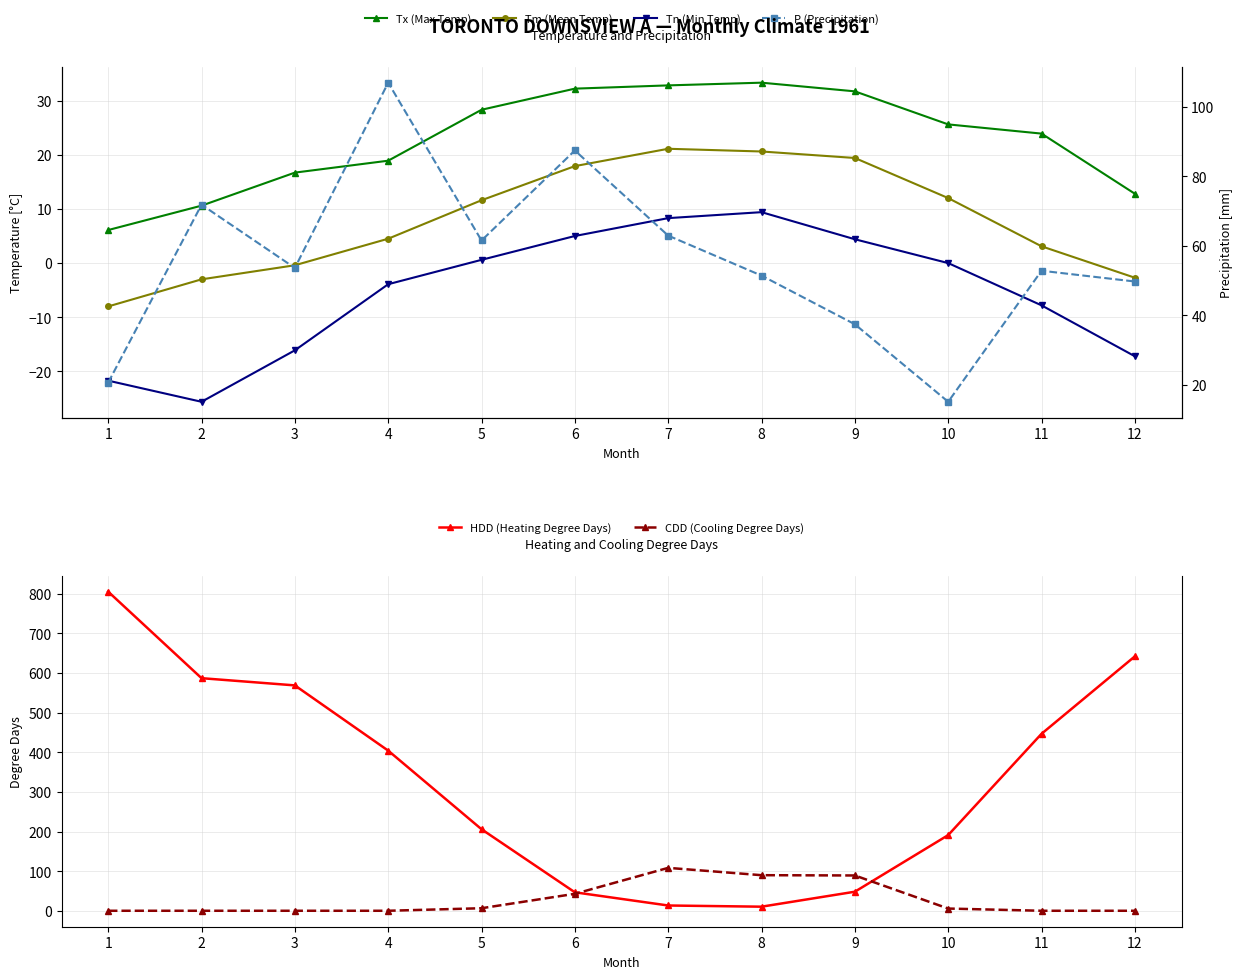

What is the greatest value displayed?

805.5